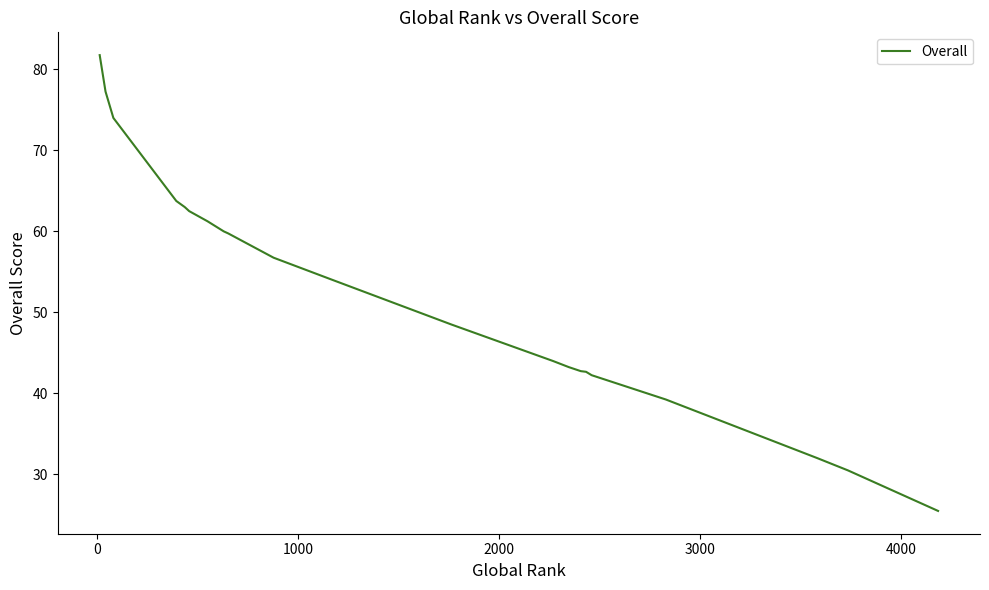

Reading left to right, list all the values displayed in this chart.

81.8	77.2	74.0	63.8	63.0	62.5	61.2	60.0	59.8	56.8	54.0	48.5	44.0	43.2	42.8	42.7	42.2	39.2	32.0	32.0	30.5	25.5